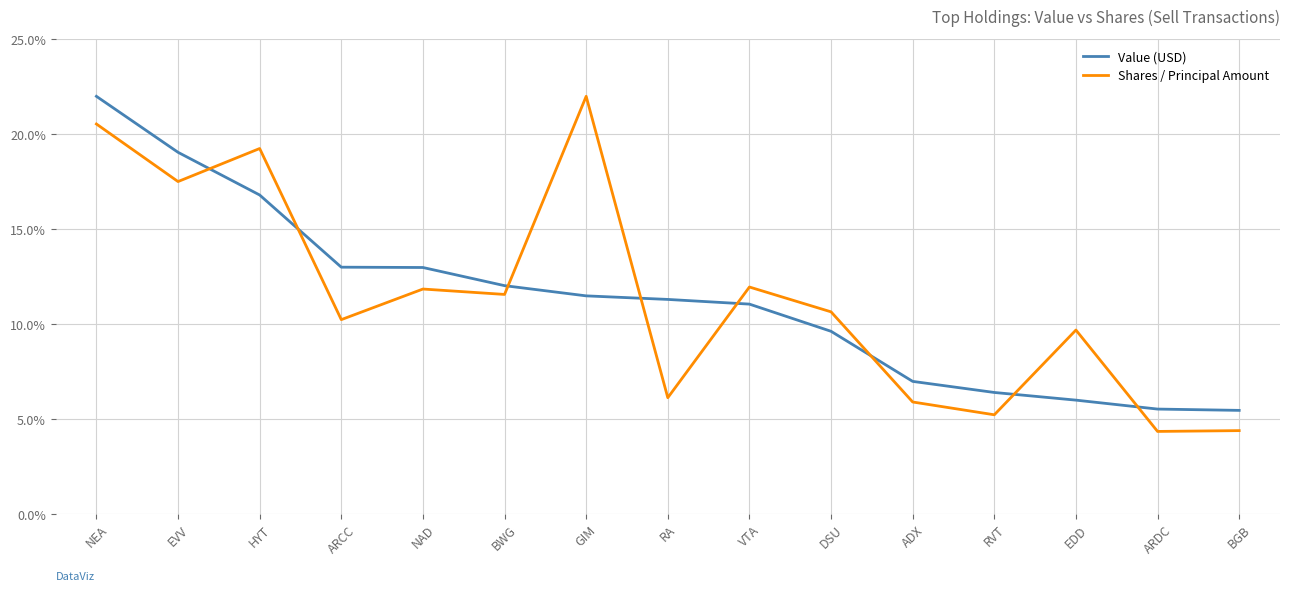

What are all the series names shown in the legend?

Value (USD), Shares / Principal Amount